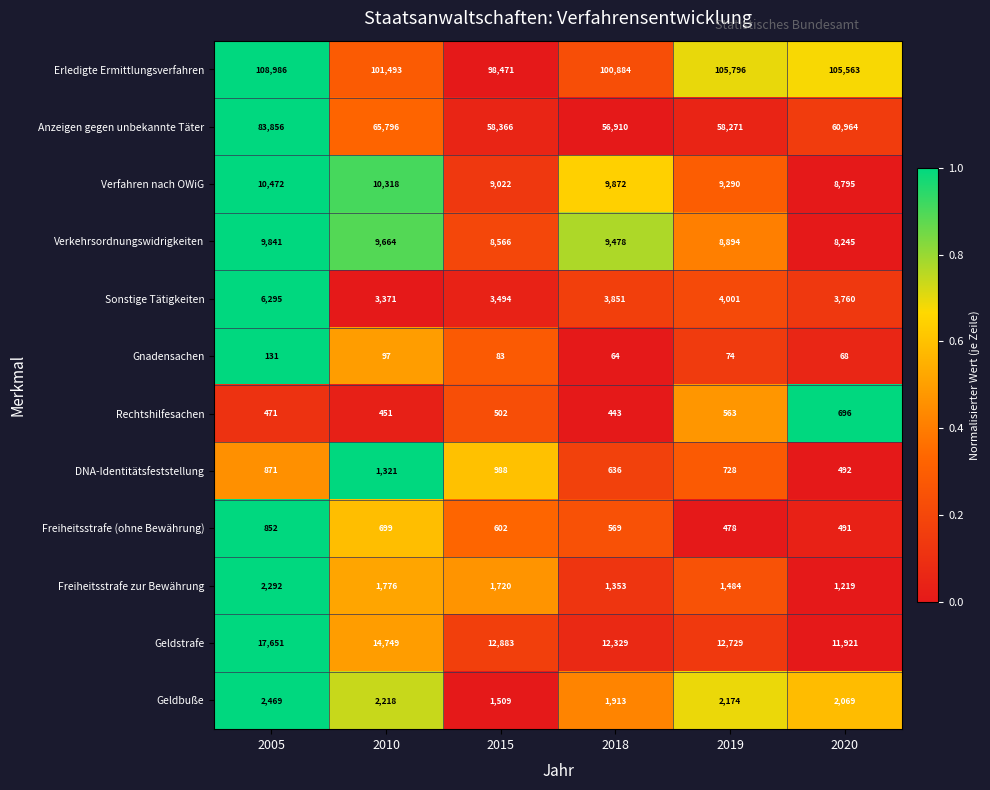

What is the difference between the maximum and minimum values in the Freiheitsstrafe (ohne Bewährung) series?

374